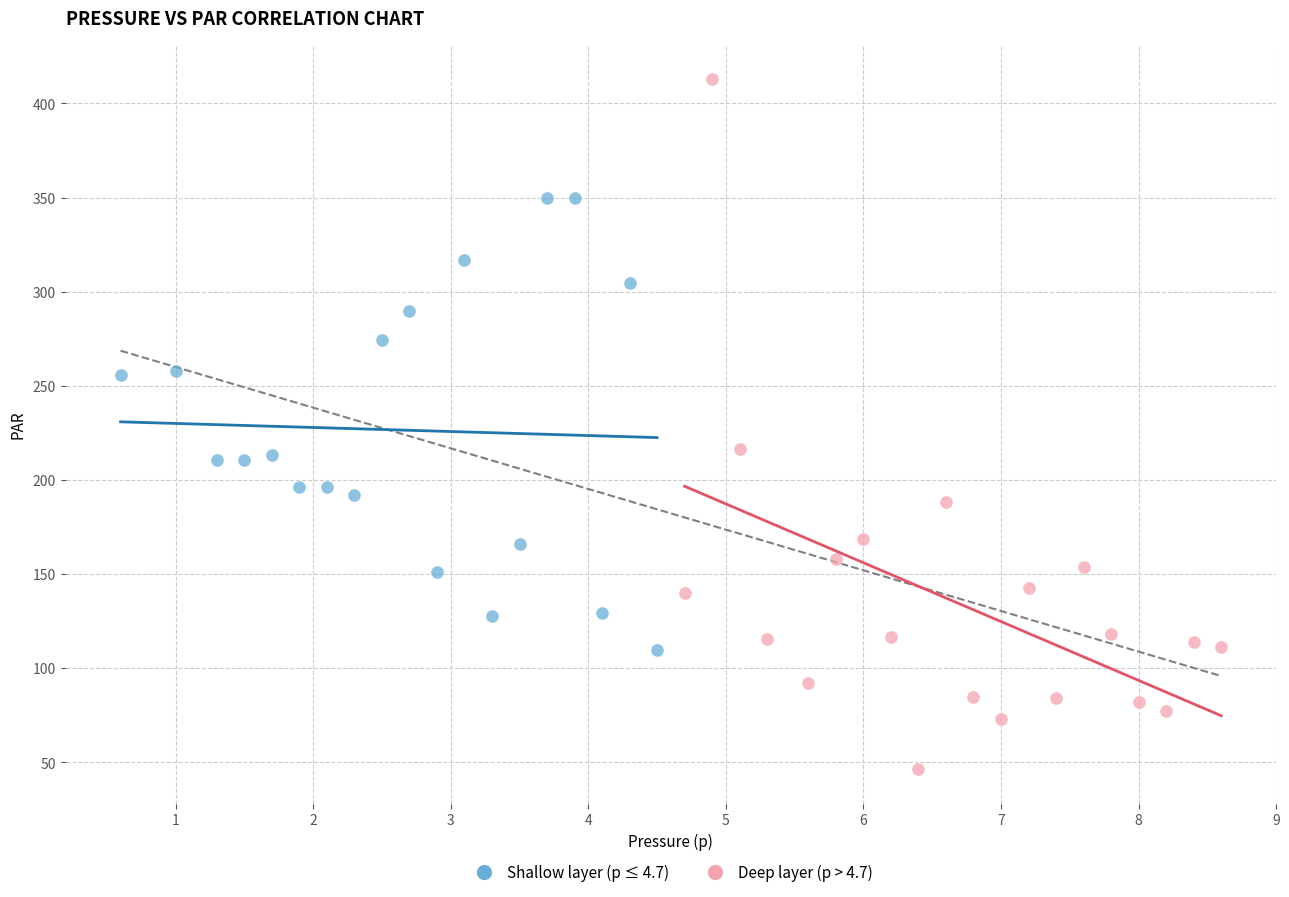

Which series contains the lowest Y value?

Deep layer (p > 4.7)